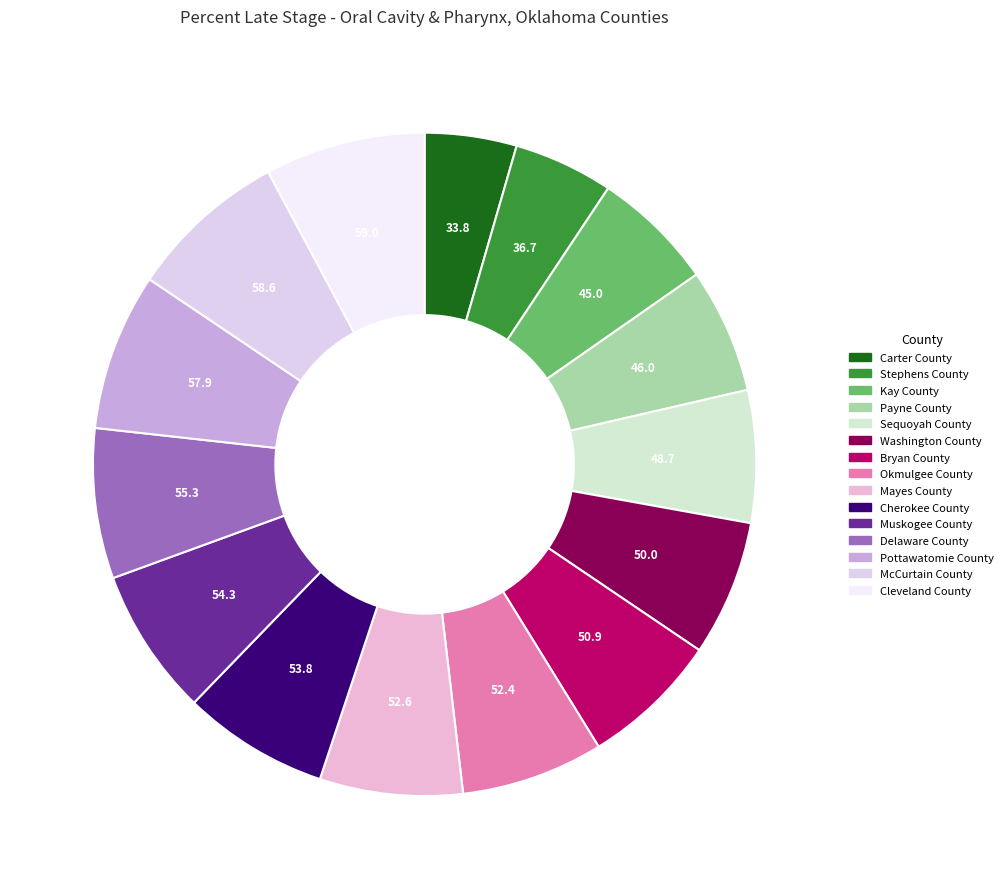

How many slices are in this pie chart?

15